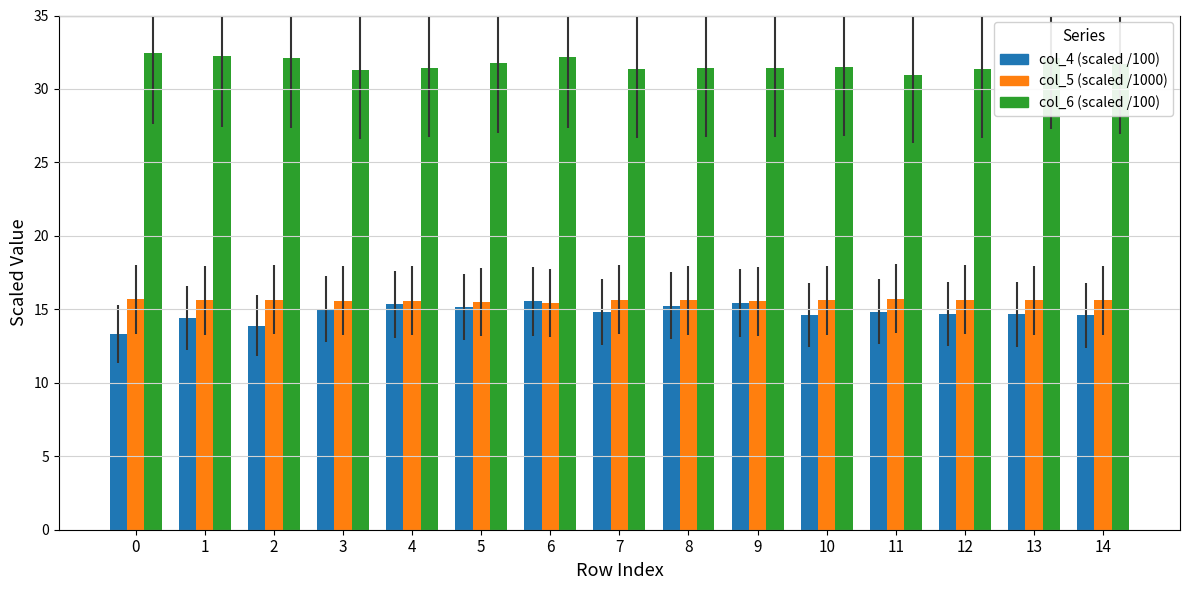

Does the chart contain any negative values?

No